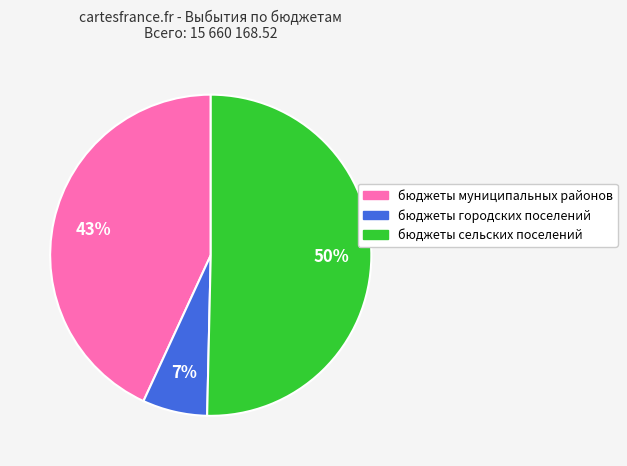

Which has a higher value, бюджеты муниципальных районов or бюджеты городских поселений?

бюджеты муниципальных районов